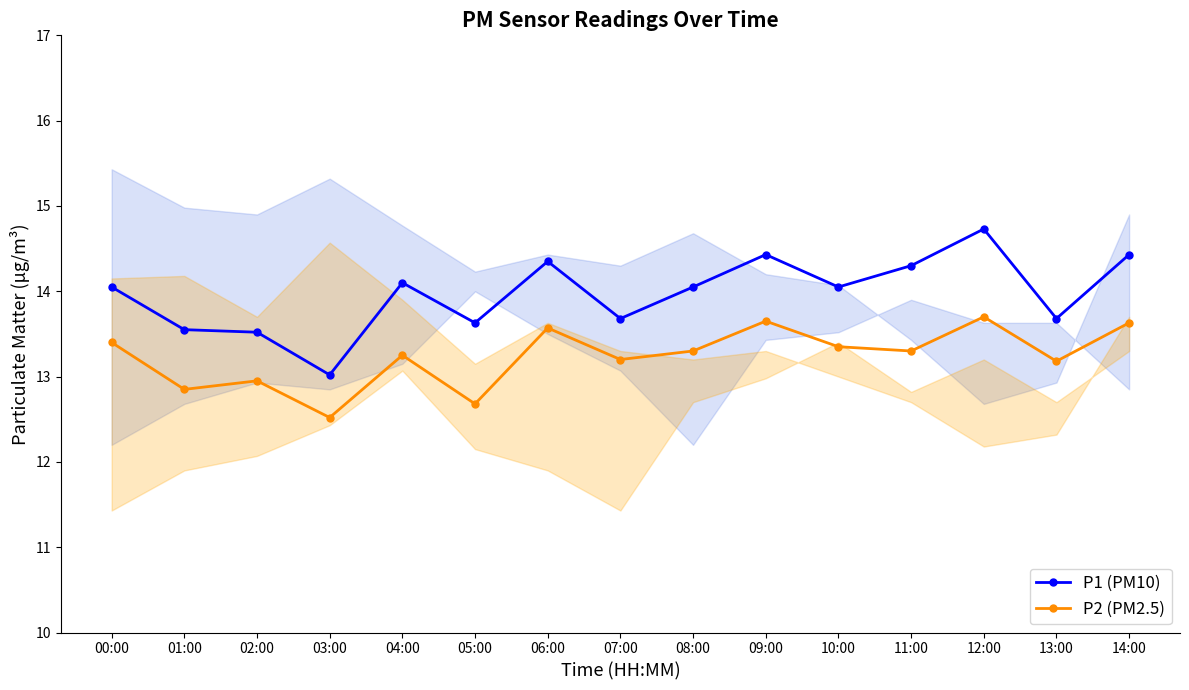

True or false: P2 (PM2.5) and P1 (PM10) intersect in this chart.

False